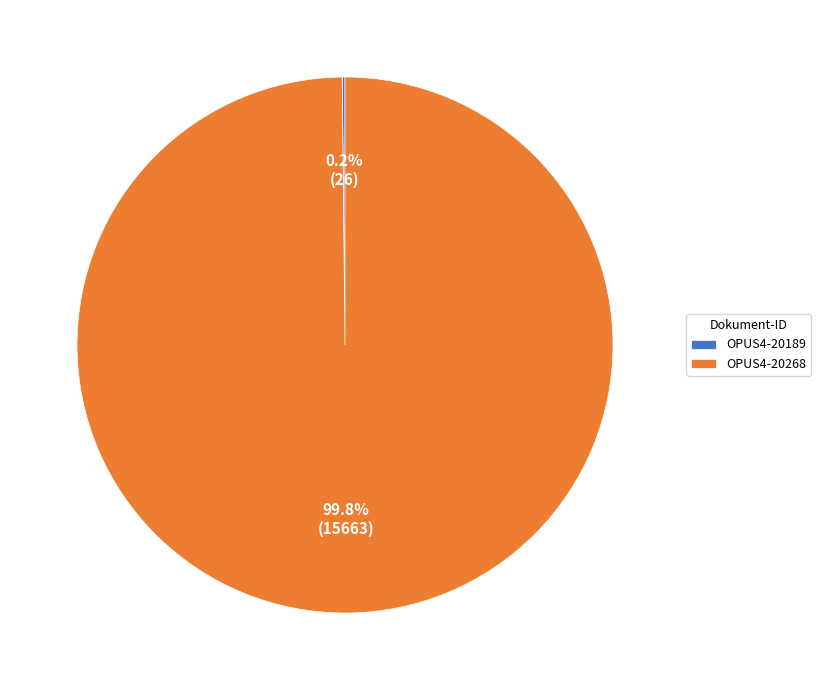

Which category has the biggest portion of the pie?

OPUS4-20268